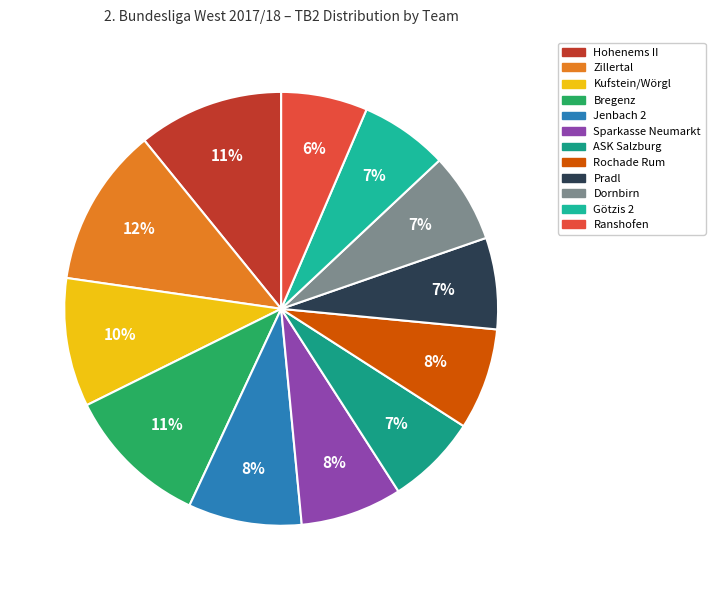

How many slices are in this pie chart?

12